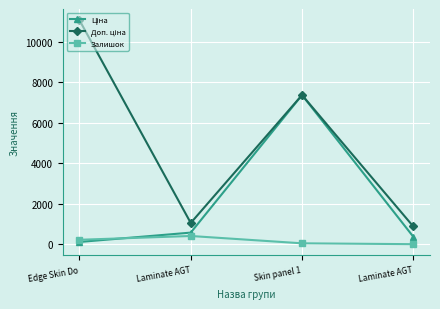

What is the label of the 2nd point from the left?

Laminate AGT